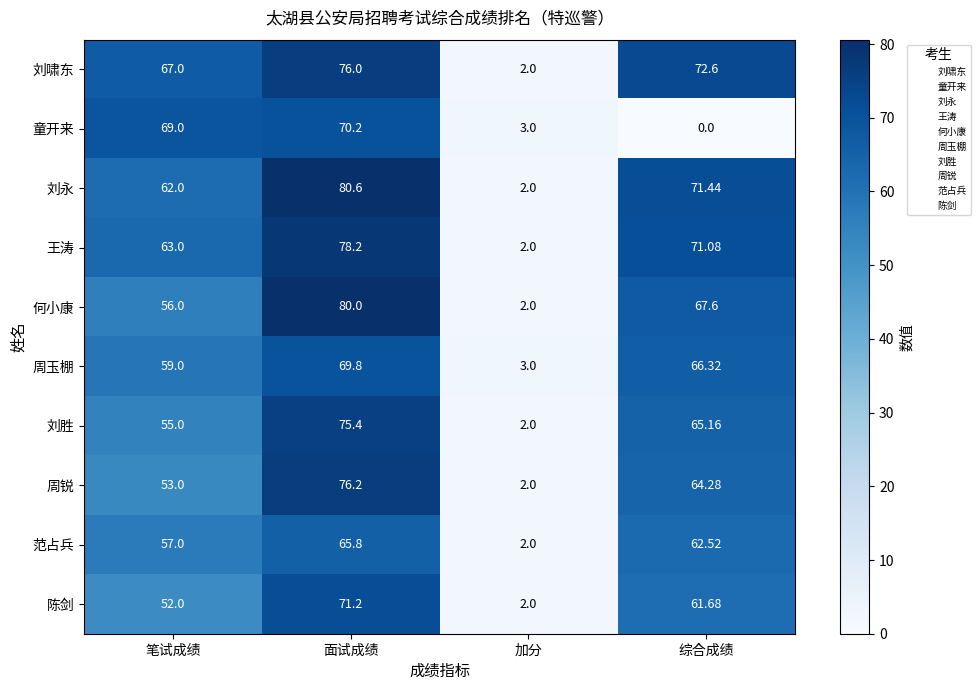

Which series has the largest range (max minus min)?

刘永